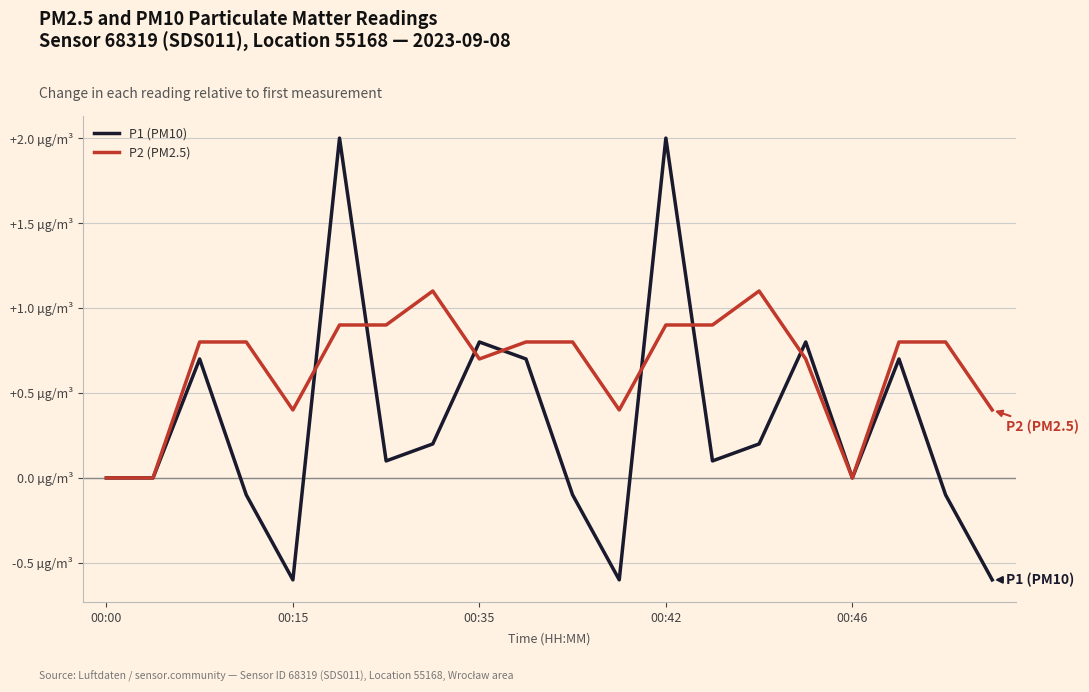

In P1 (PM10), how many points are lower than both neighbors (excluding endpoints)?

5